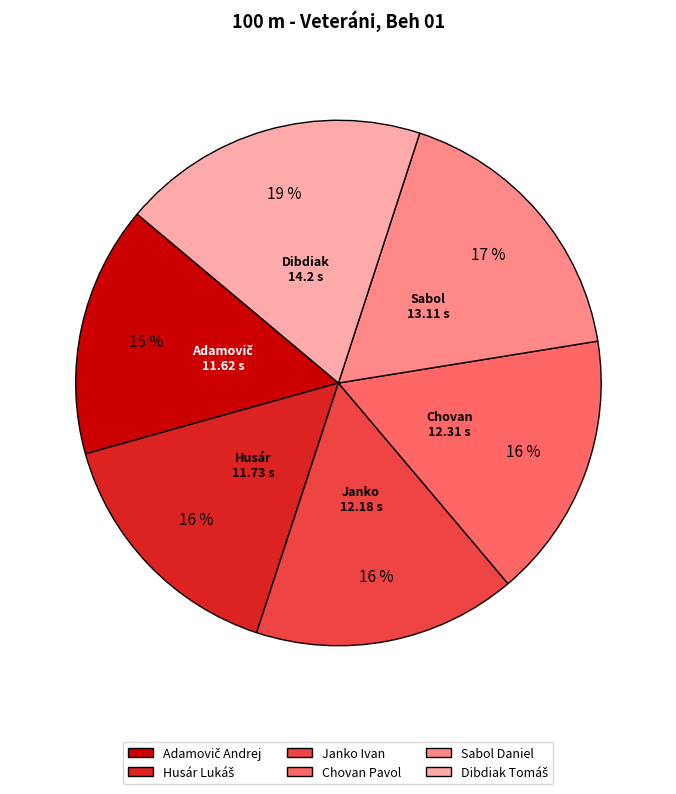

True or false: Janko Ivan accounts for 16% of the total.

True